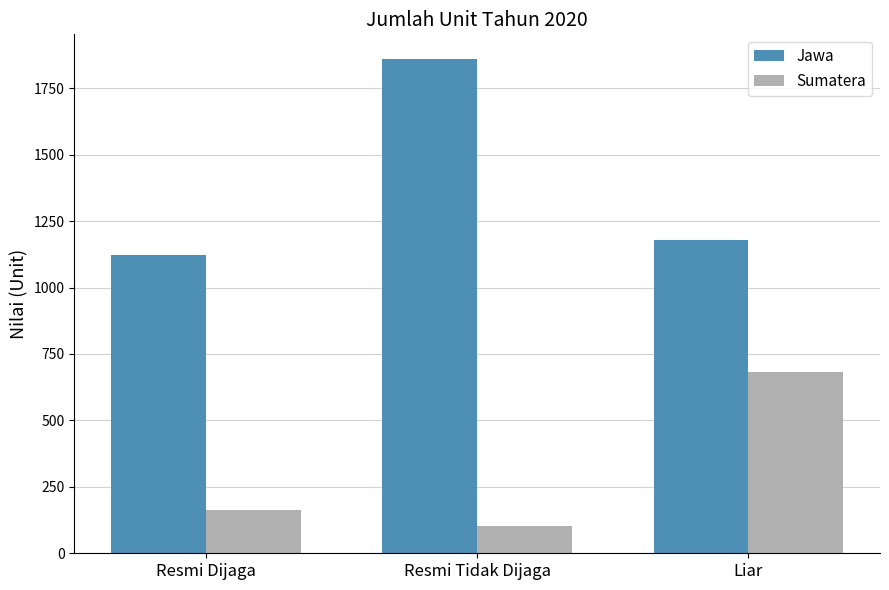

What is the sum of all Jawa values?

4162